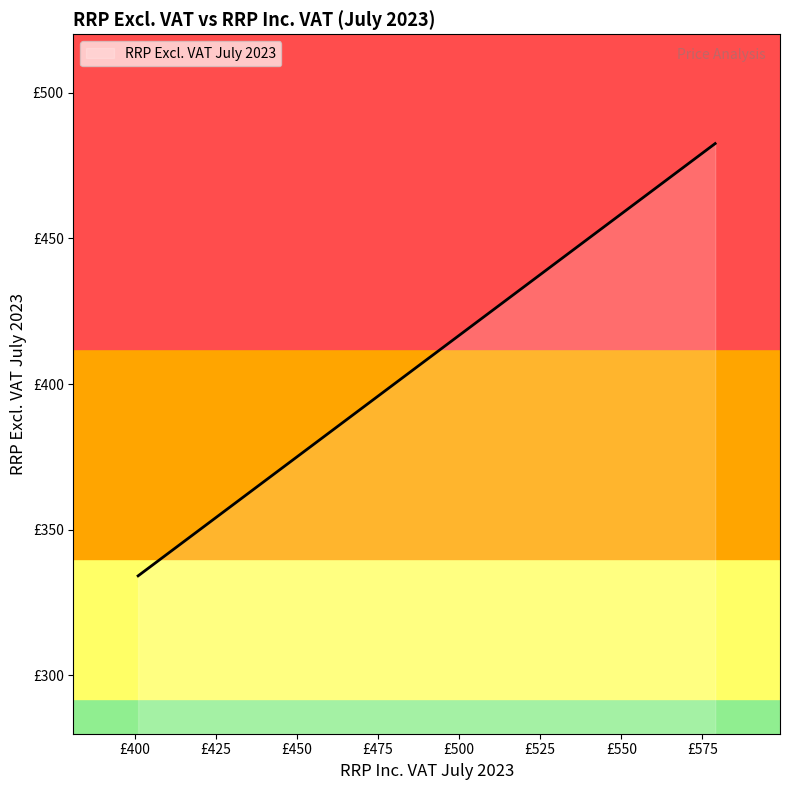

The value at 511 is 425.8. True or false?

True